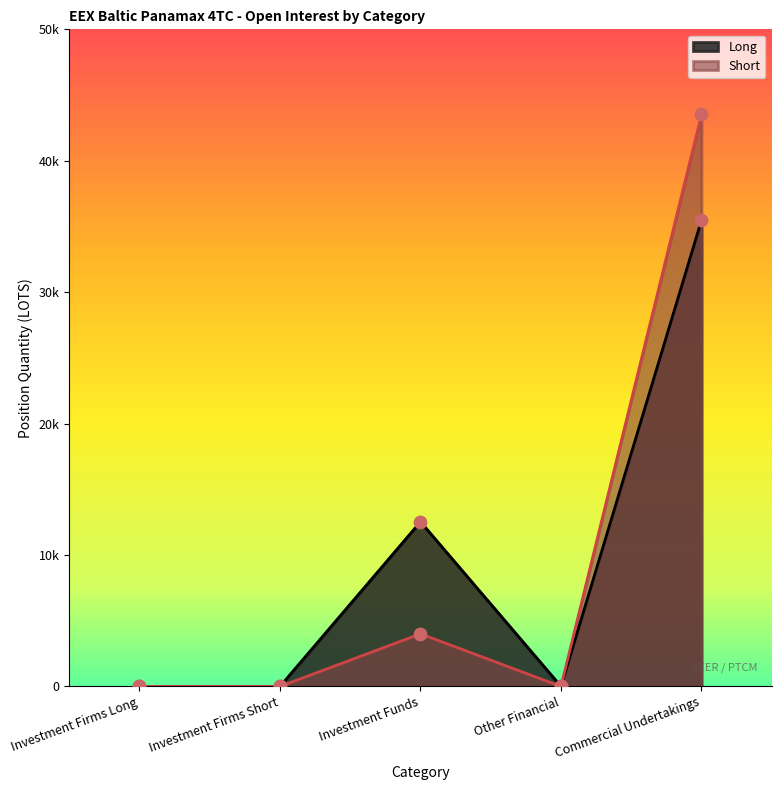

Which series reaches the maximum Y coordinate?

Short